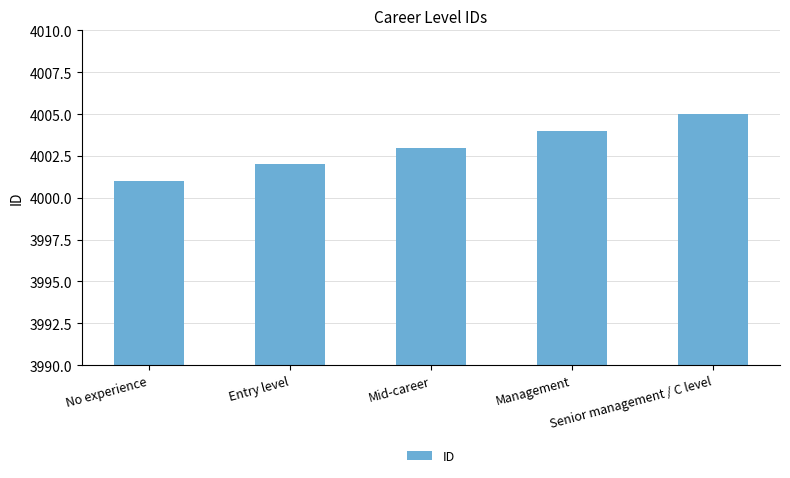

What is the sum of all values?

20015